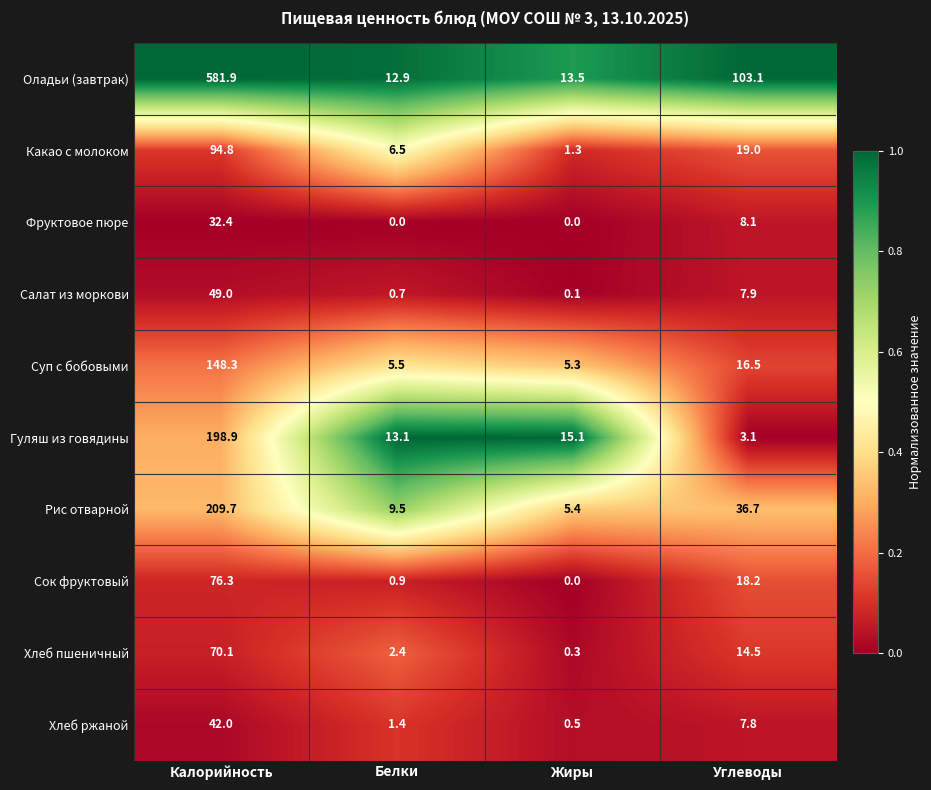

The Фруктовое пюре series shows 32.4 at Калорийность. True or false?

True